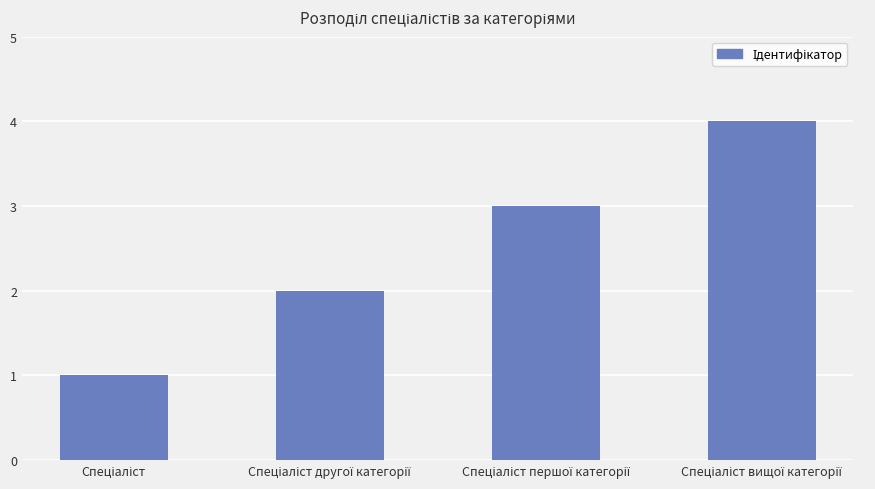

How many bars are there in total?

4